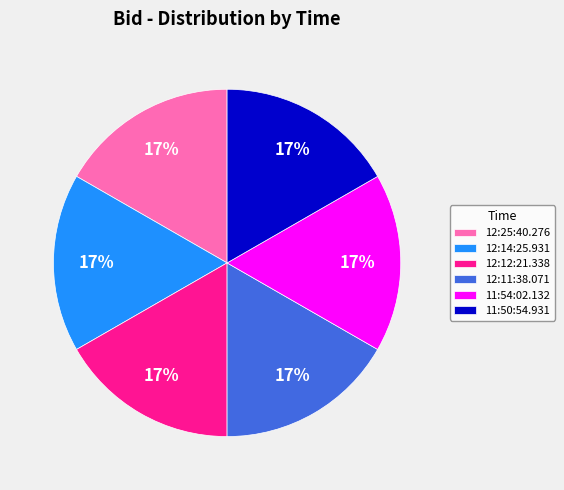

To the nearest percent, what is the combined percentage of 11:50:54.931 and 12:12:21.338?

33%